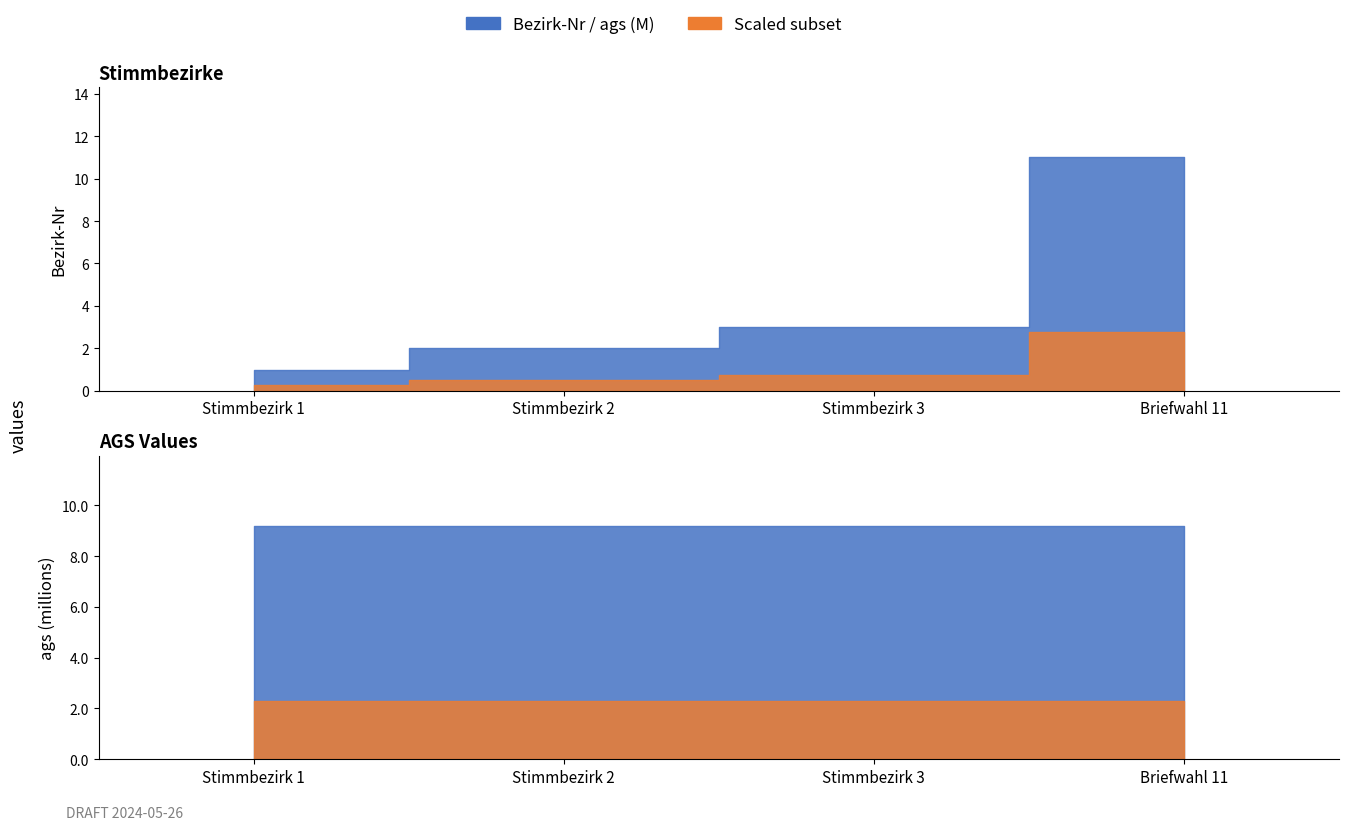

True or false: Bezirk-Nr and ags (scaled) cross at least once.

False